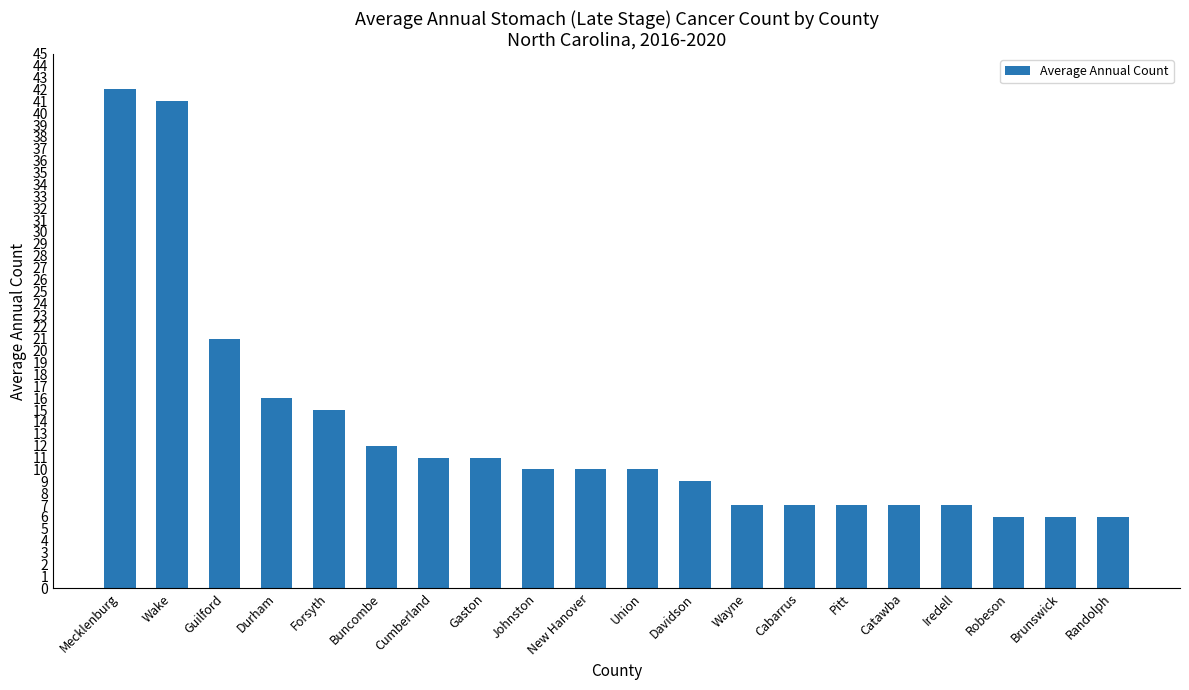

What position from the right is Randolph?

1